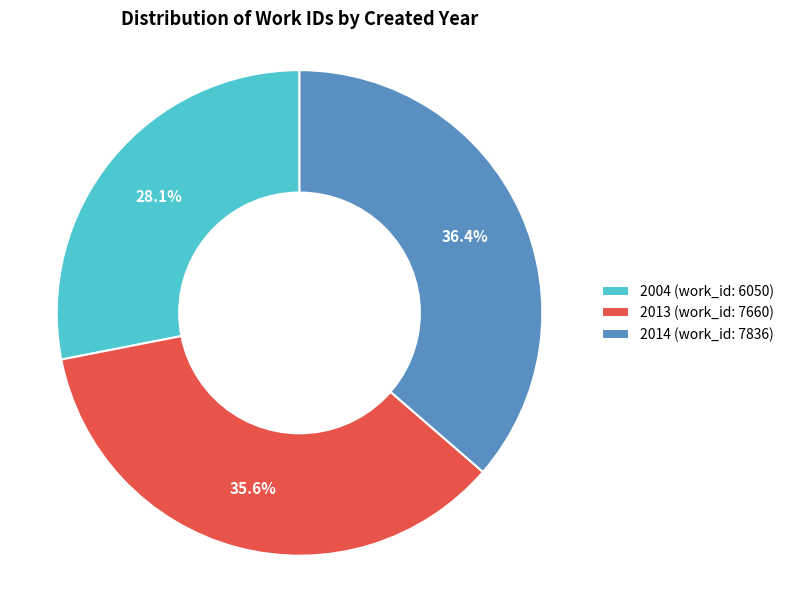

To the nearest percent, what is the difference between the largest and smallest slice percentages?

8%